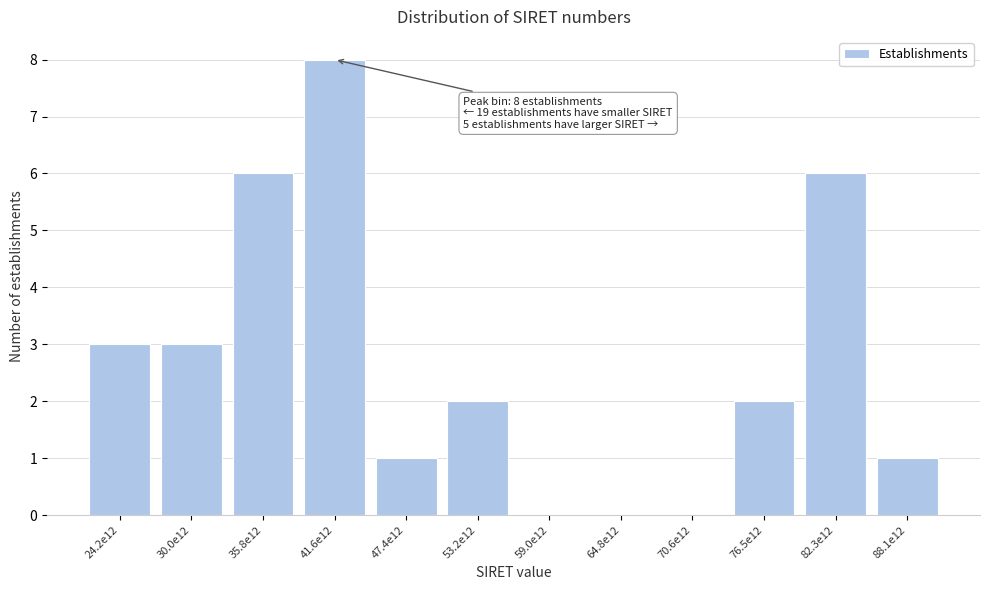

Reading left to right, transcribe all the data shown in this chart.

24.2e12=3	30.0e12=3	35.8e12=6	41.6e12=8	47.4e12=1	53.2e12=2	59.0e12=0	64.8e12=0	70.6e12=0	76.5e12=2	82.3e12=6	88.1e12=1